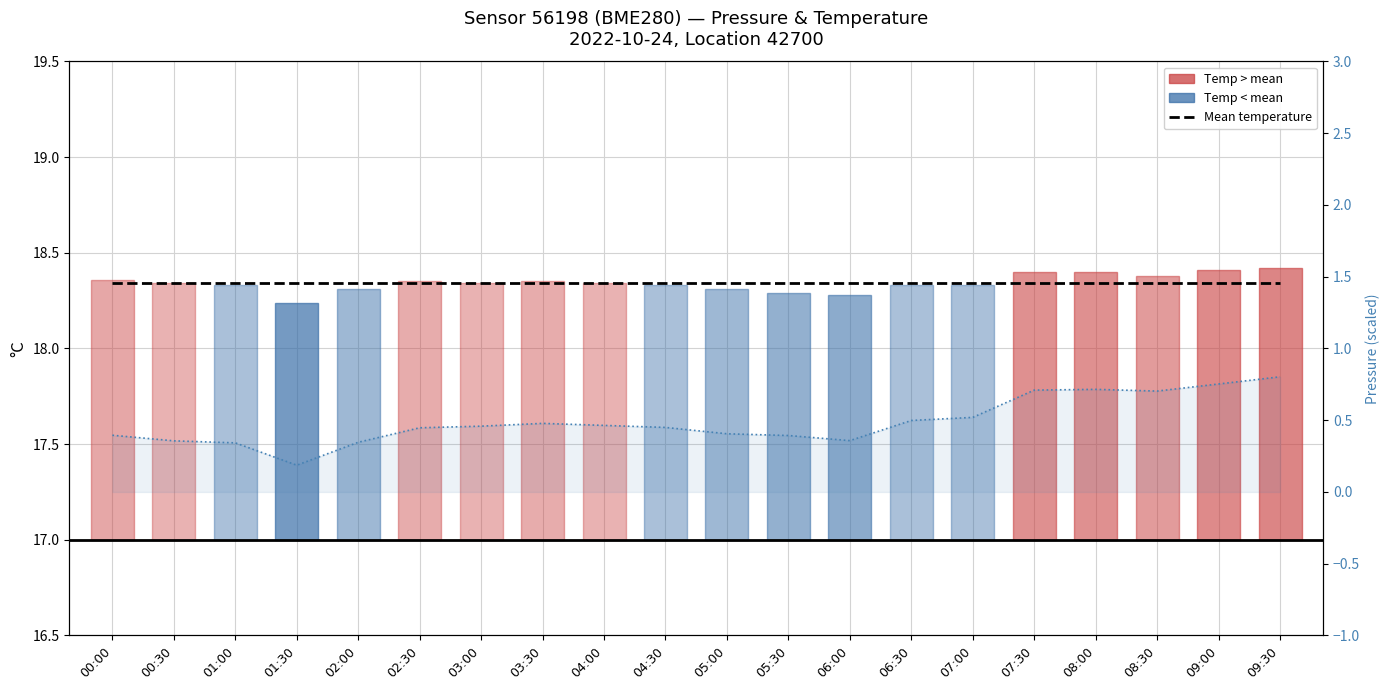

True or false: temperature has a value of 2.2 at 02:30.

False